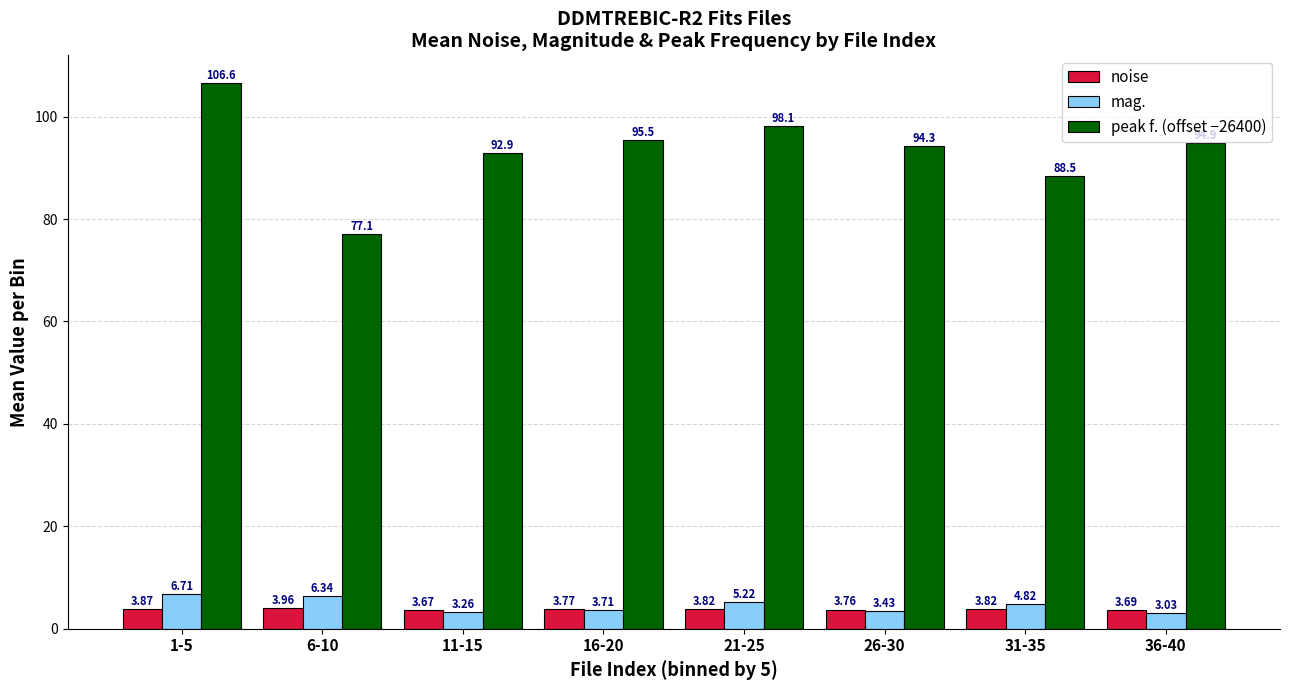

What is the label of the 8th bar from the right?

1-5